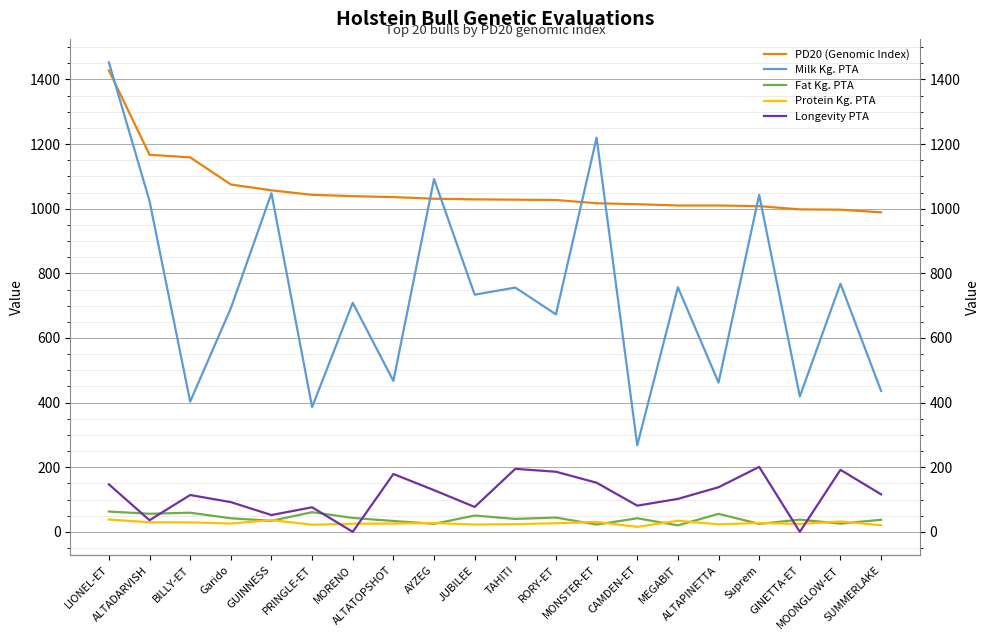

Rank the categories by Longevity PTA value from lowest to highest.

MORENO, GINETTA-ET, ALTADARVISH, GUINNESS, PRINGLE-ET, JUBILEE, CAMDEN-ET, Garido, MEGABIT, BILLY-ET, SUMMERLAKE, AYZEG, ALTAPINETTA, LIONEL-ET, MONSTER-ET, ALTATOPSHOT, RORY-ET, MOONGLOW-ET, TAHITI, Suprem